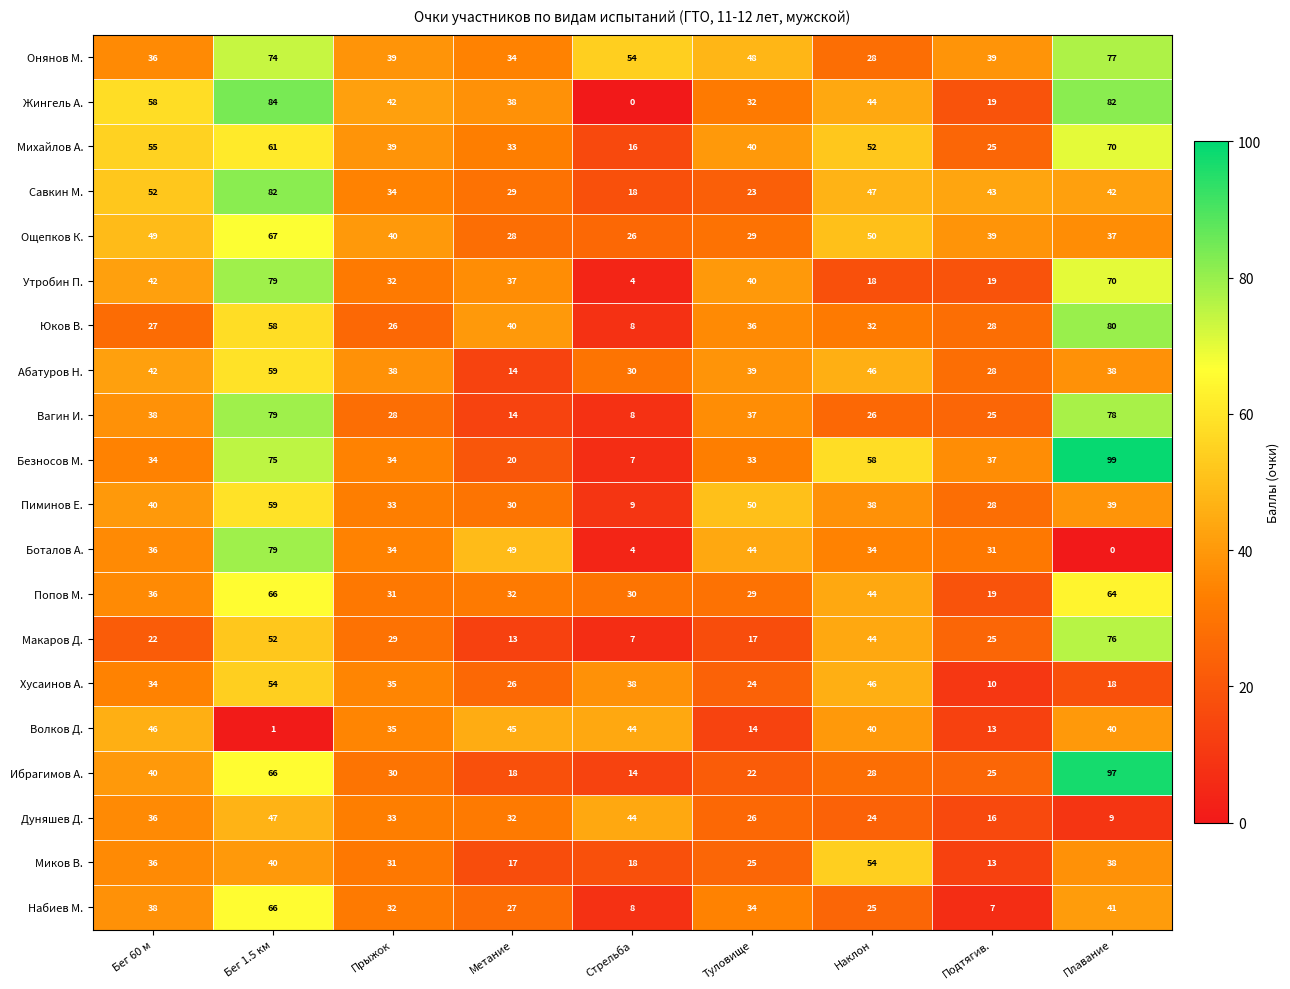

What is the approximate value of Набиев М. at Туловище?

34